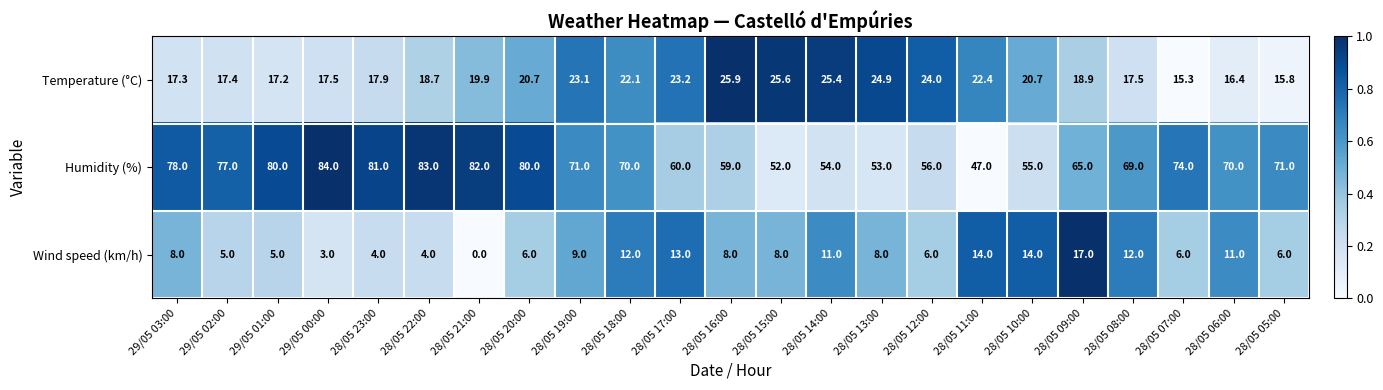

Where does the Temperature (°C) series first go above 19?

28/05 21:00